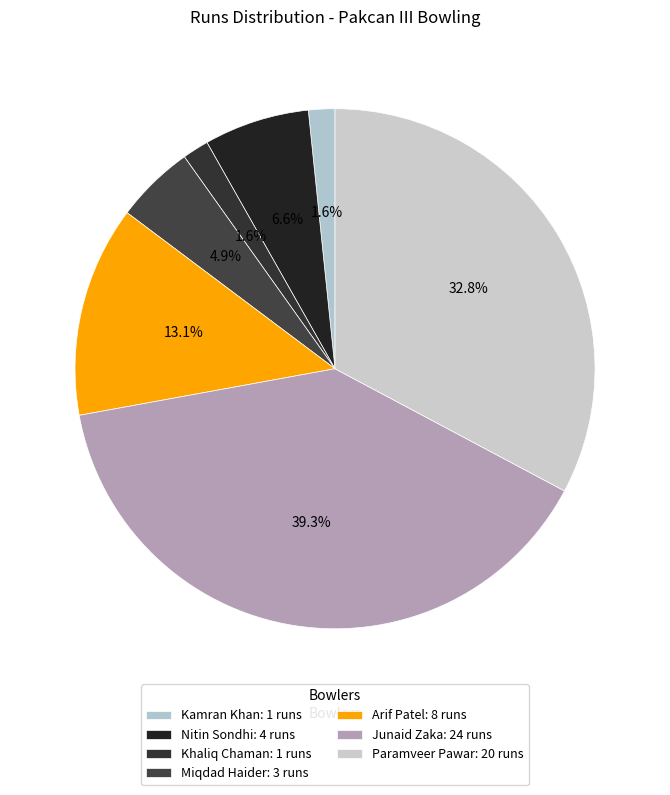

What is the smallest slice in the pie chart?

Kamran Khan